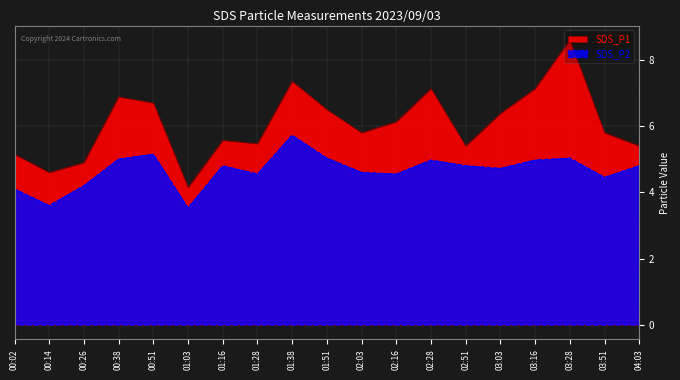

Rank the categories by SDS_P2 value from highest to lowest.

01:38, 00:51, 01:51, 03:28, 00:38, 02:28, 03:16, 01:16, 02:51, 04:03, 03:03, 02:03, 01:28, 02:16, 03:51, 00:26, 00:02, 00:14, 01:03